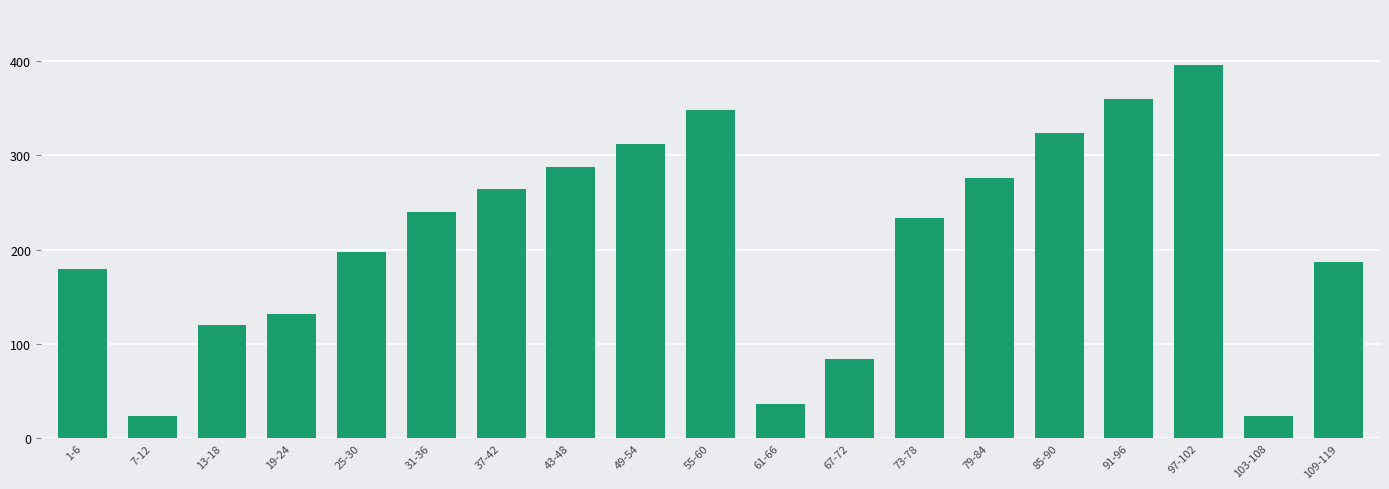

Where is the data nearest to the value 210?

25-30